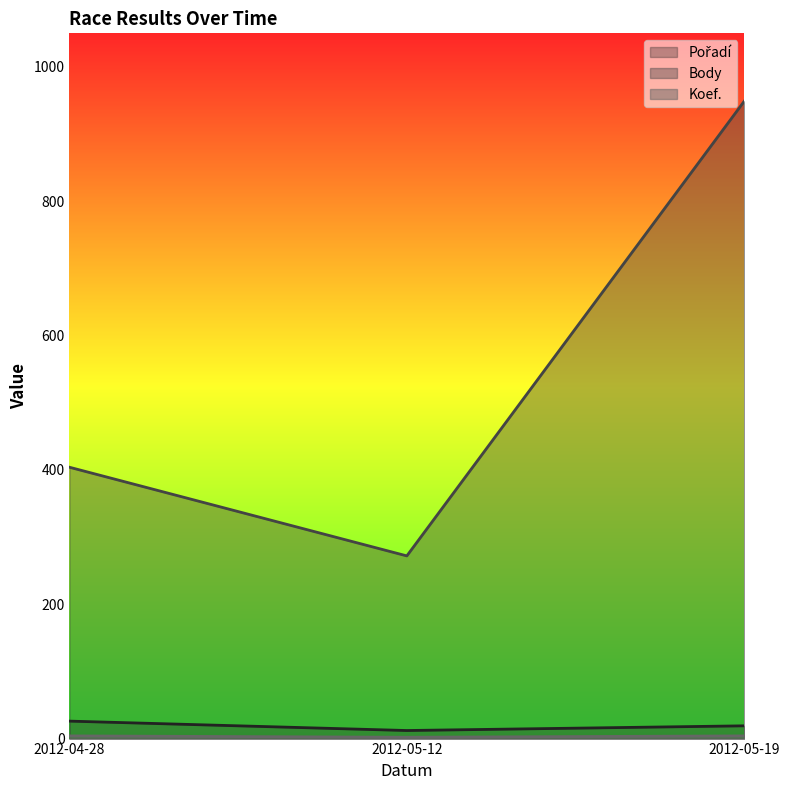

Is it true that Pořadí equals 45 at 2012-04-28?

False